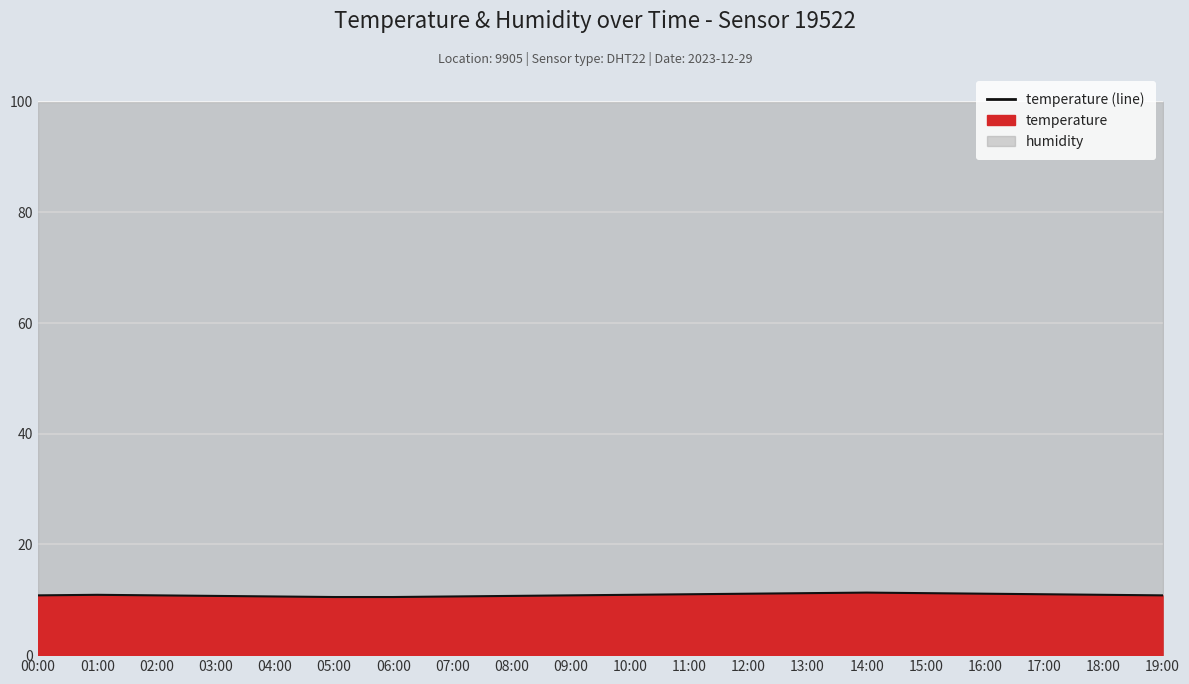

True or false: the data shows 11.2 at 15:00.

True